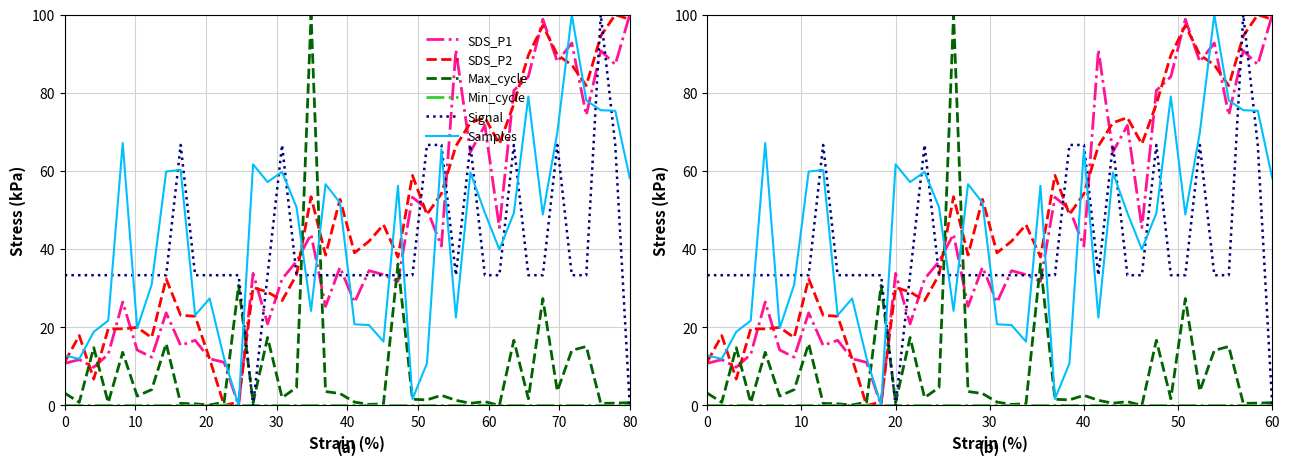

True or false: Max_cycle has a value of 1.3 at 15.

False